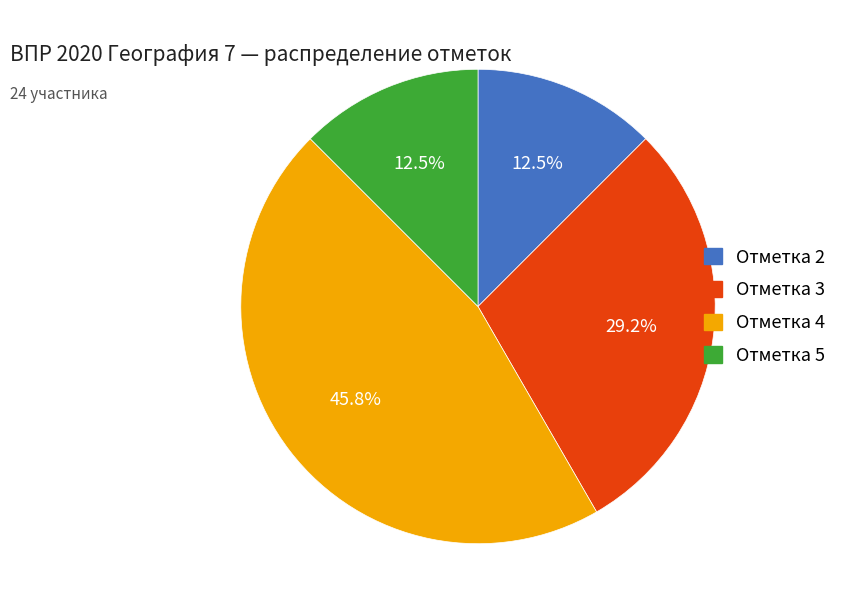

To the nearest percent, what is the combined percentage of Отметка 2 and Отметка 3?

42%